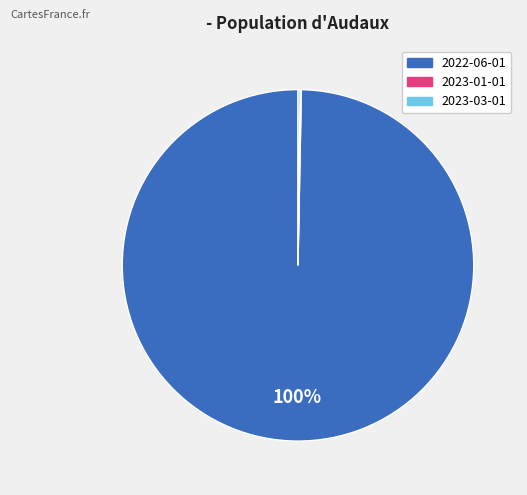

To the nearest percent, what percentage of the pie is 2022-06-01?

100%